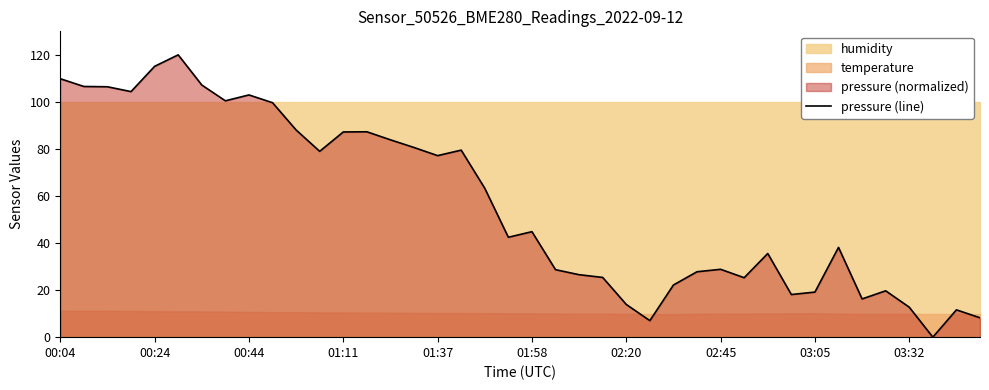

Reading right to left, what are all the values shown in this chart?

8.2	11.6	0.0	12.7	19.7	16.2	38.2	19.2	18.1	35.6	25.3	28.8	27.8	22.2	7.0	13.9	25.4	26.5	28.7	44.8	42.5	63.3	79.5	77.2	80.6	83.9	87.3	87.2	79.0	88.1	99.7	103.0	100.5	107.2	120.0	115.1	104.4	106.4	106.6	109.9